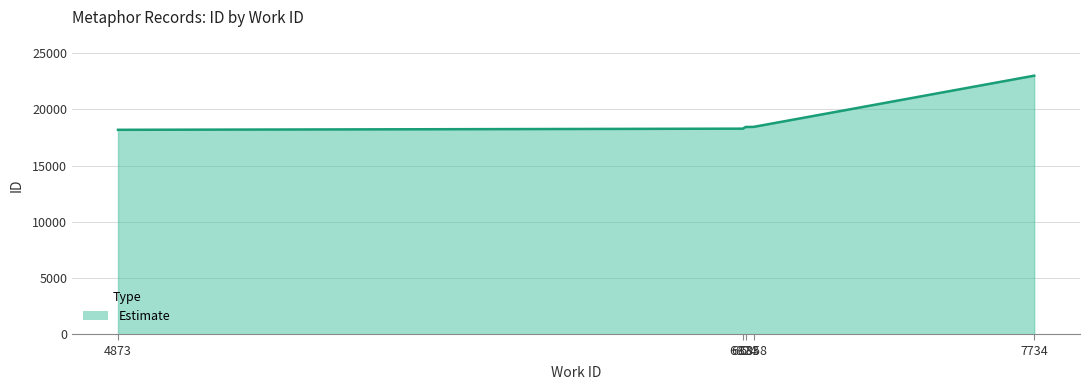

Where is the data nearest to the value 20599?

6858